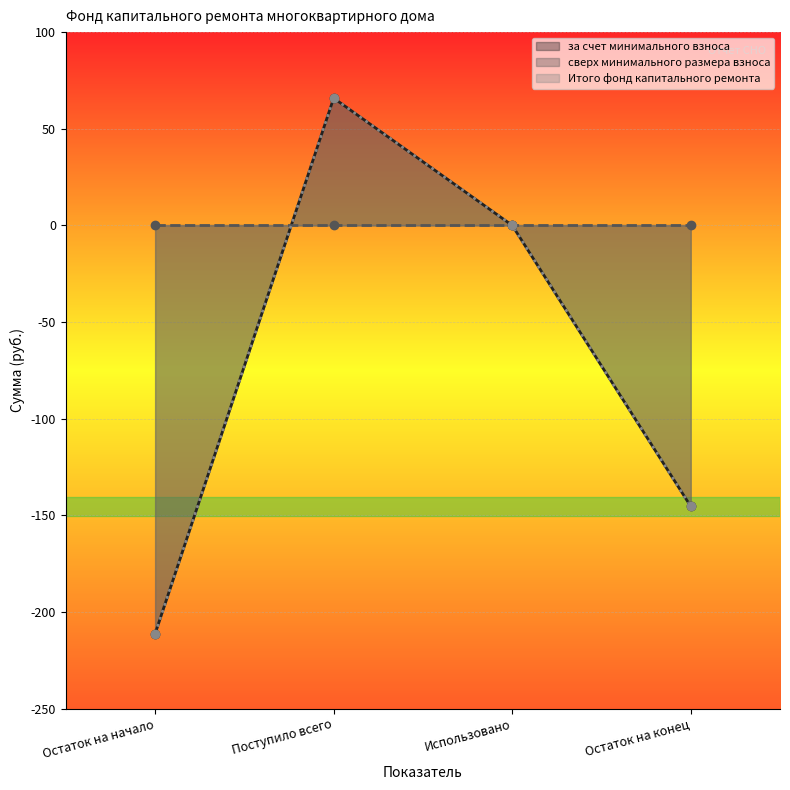

True or false: Итого фонд капитального ремонта and за счет минимального взноса intersect in this chart.

False